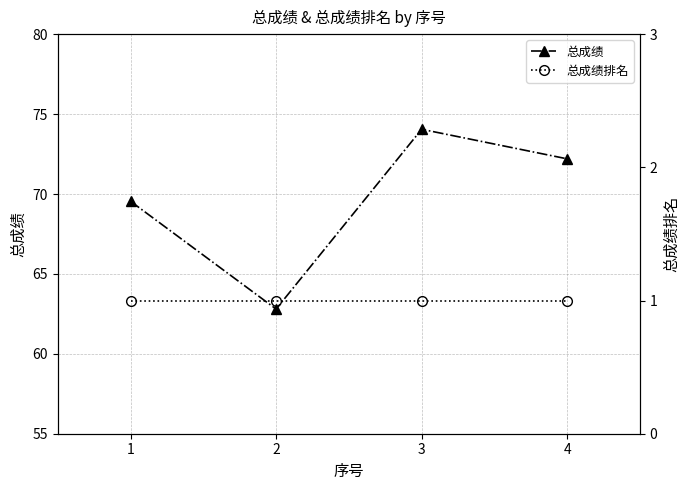

What is the average value of the 总成绩排名 series?

1.0